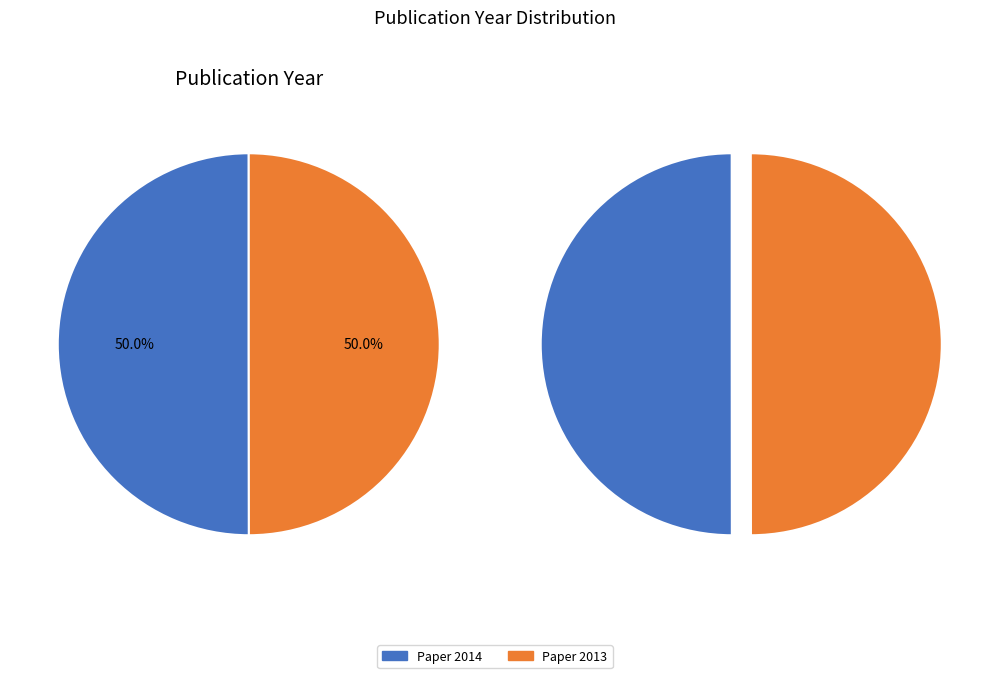

To the nearest percent, what portion does Smart energy households pilot projects (2013) represent?

50%